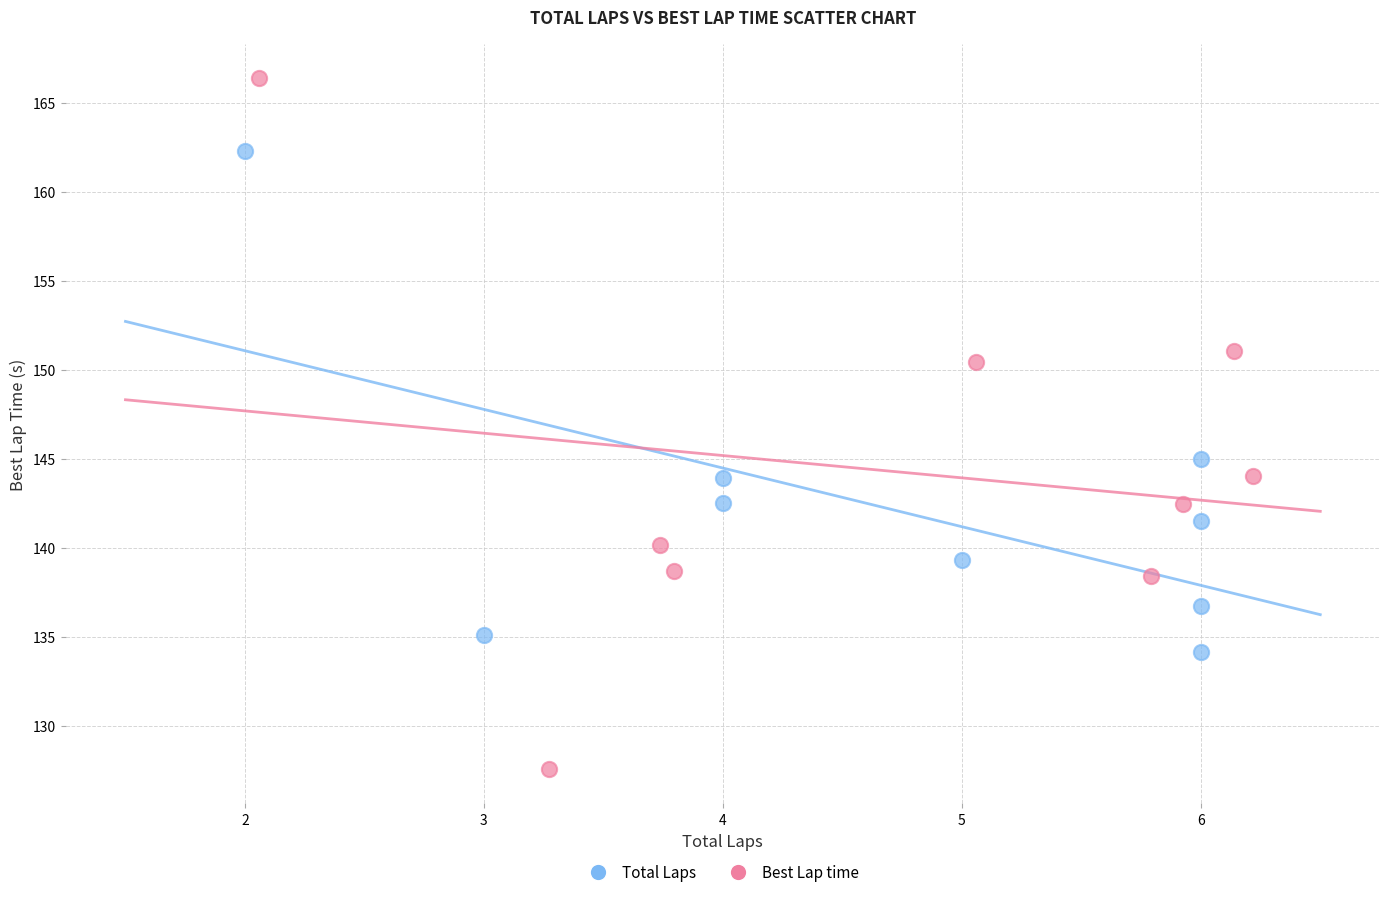

Which series contains the lowest Y value?

Best Lap time